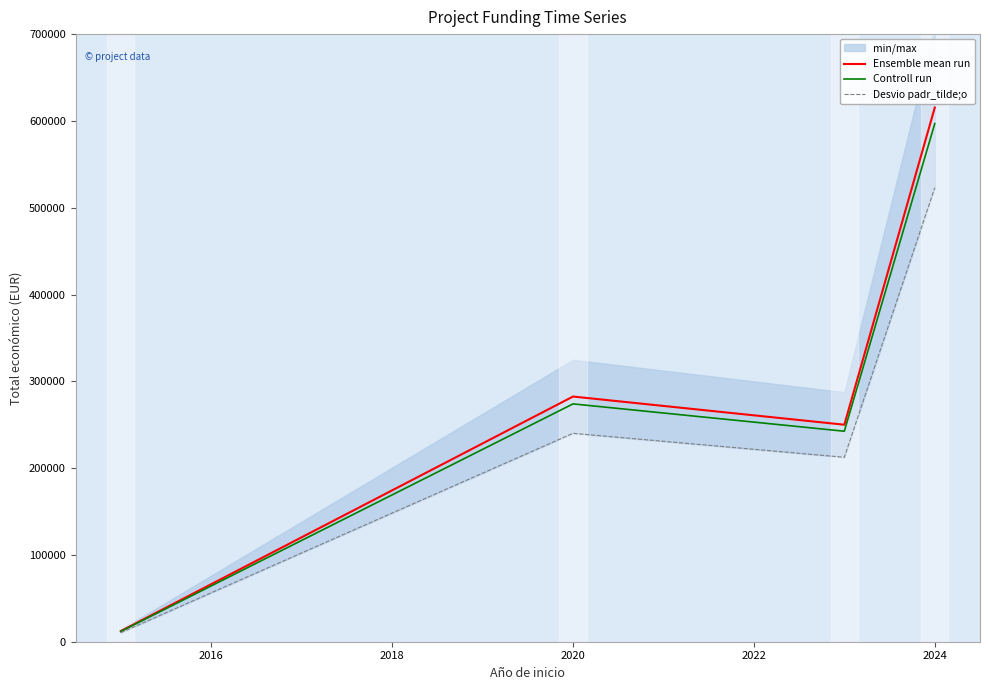

What is the maximum value for Controll run?

596913.8